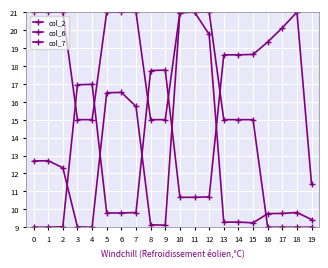

Is this an area chart (filled region under the line)?

No